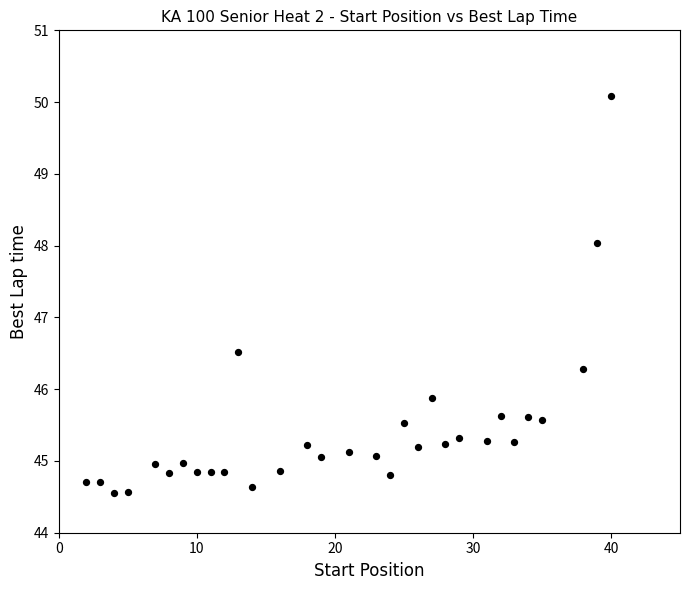

What Y value in the scatter plot is closest to 47?

46.5